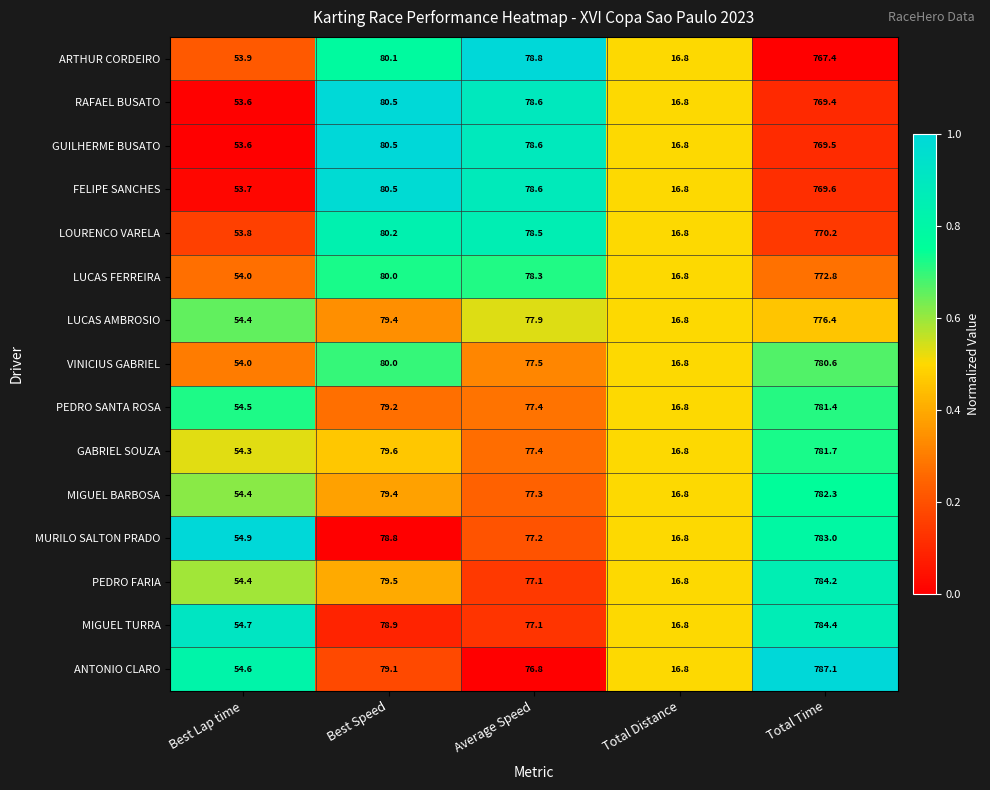

Is it true that ARTHUR CORDEIRO equals 80.1 at Best Speed?

True